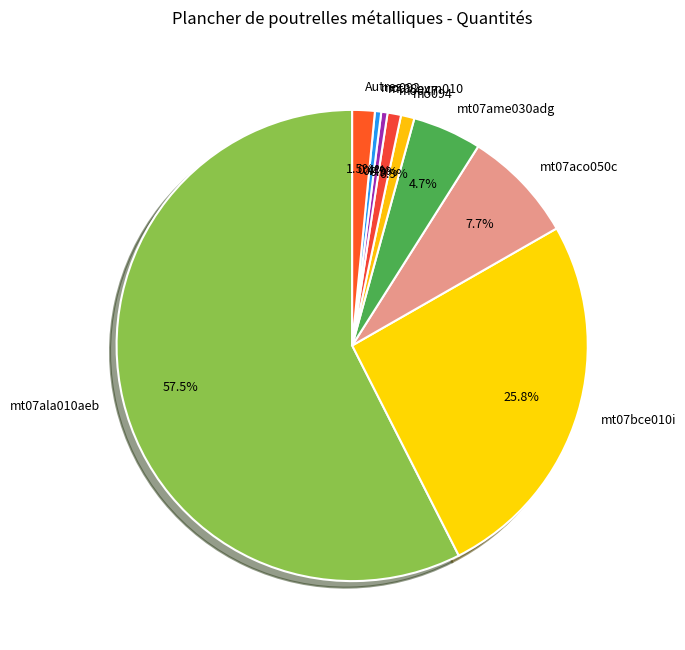

What portion of the pie excludes mt07ame030adg?

95.3%